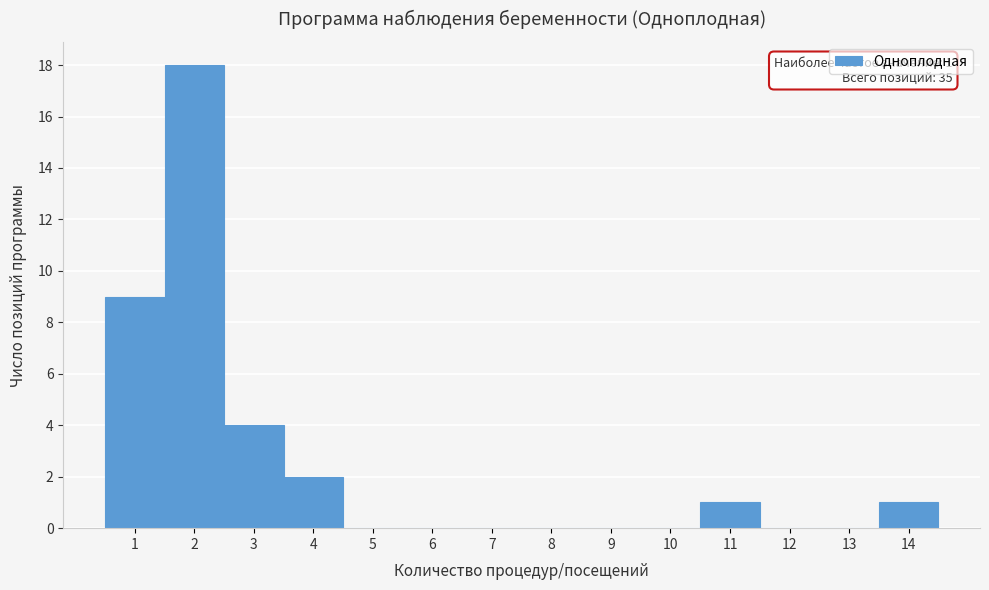

Over which range of the x-axis is the bar tallest?

1.5 to 2.5